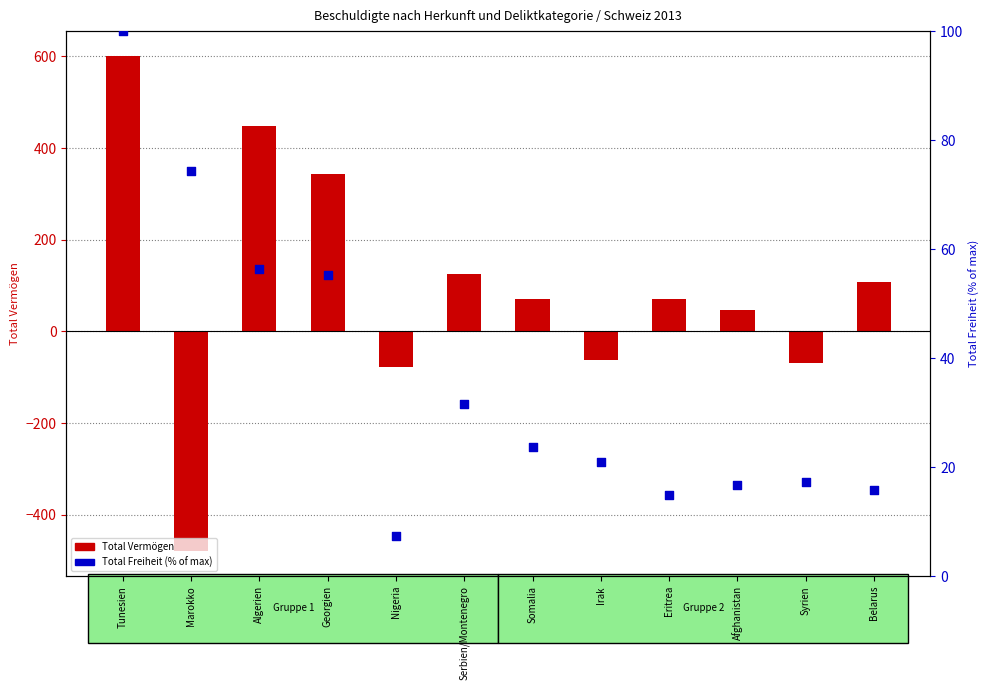

Which series reaches the minimum Y coordinate?

Total Vermögen (Ausländer)